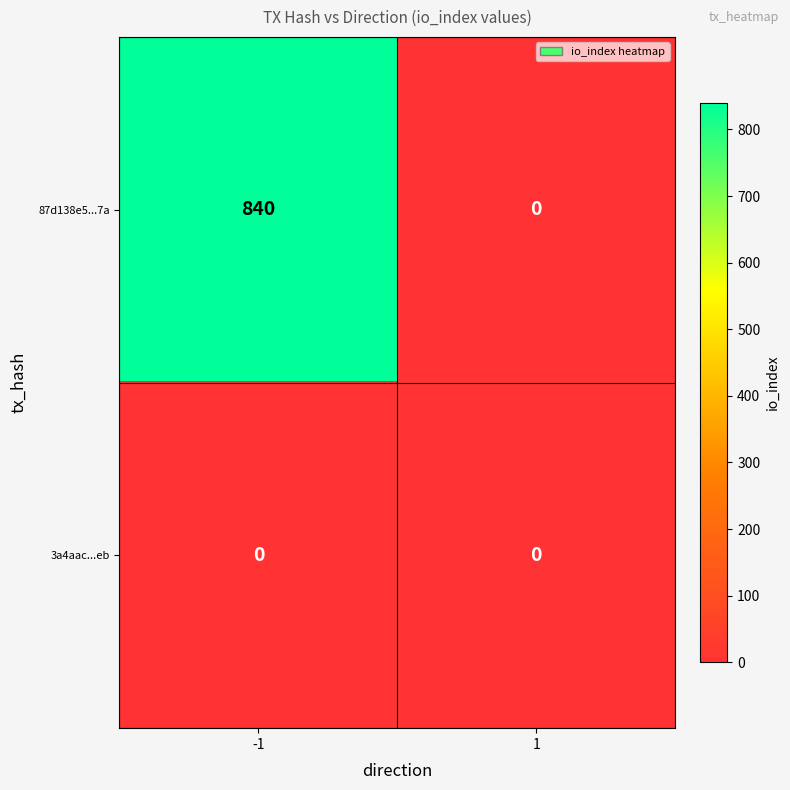

Which series changed the most between -1 and 1?

87d138e5...7a